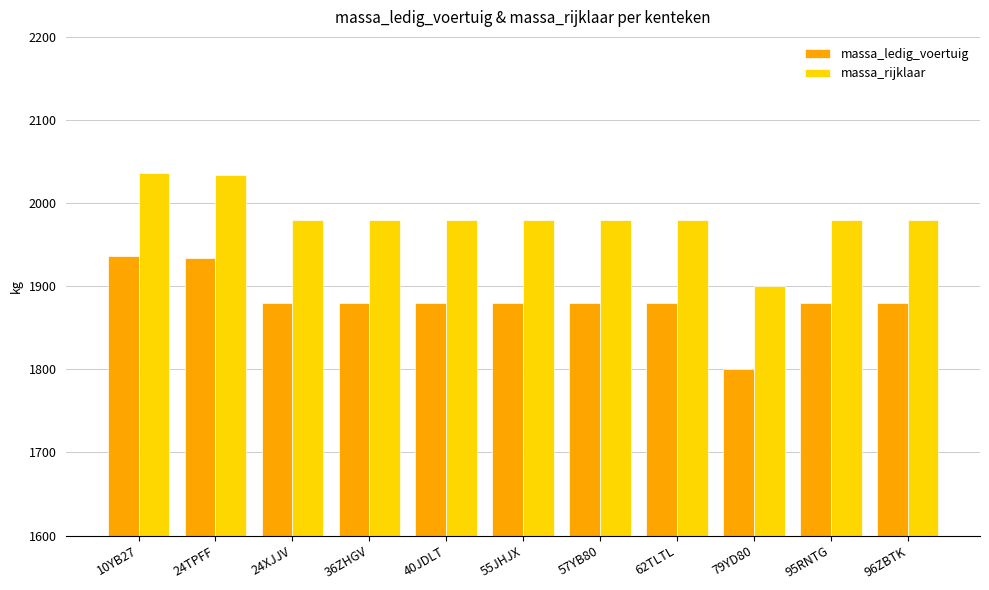

How many categories are shown in the chart?

11